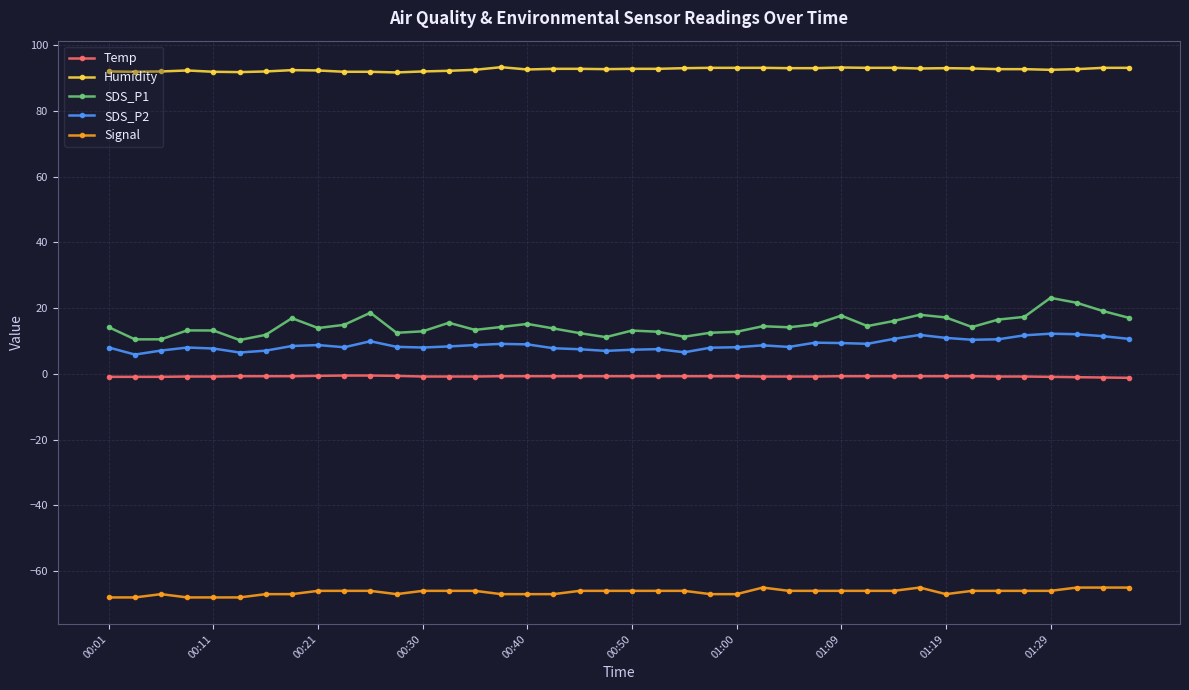

Which series has the widest spread of values?

SDS_P1